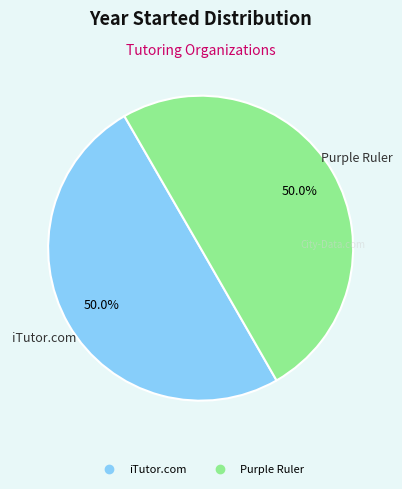

What is the ratio of the value at iTutor.com to the value at Purple Ruler?

1.0